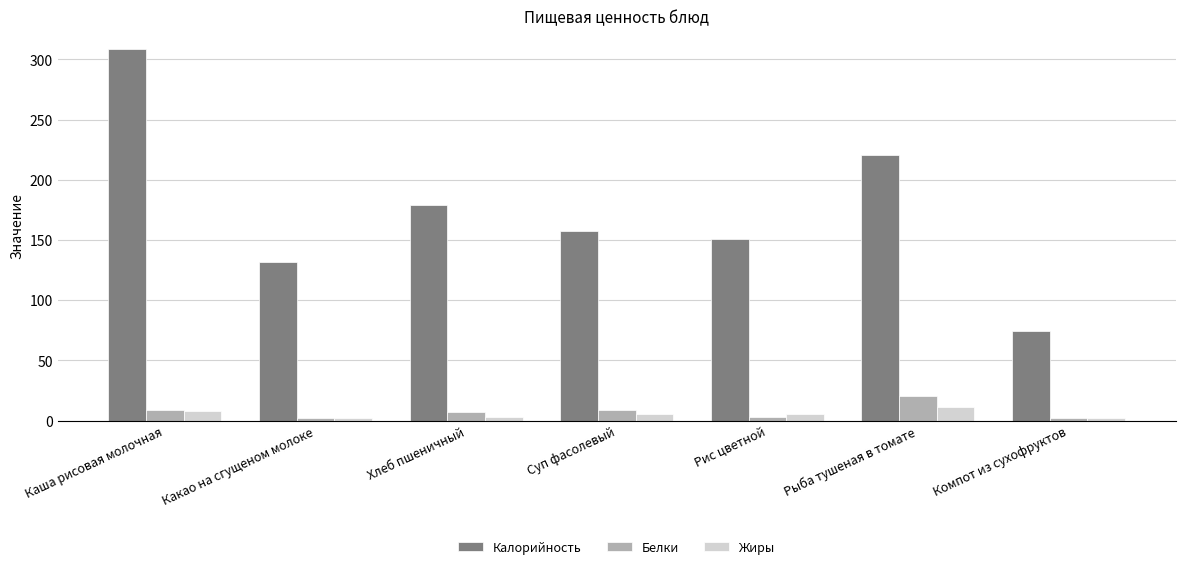

What is the spread (max minus min) of values at Каша рисовая молочная?

300.2